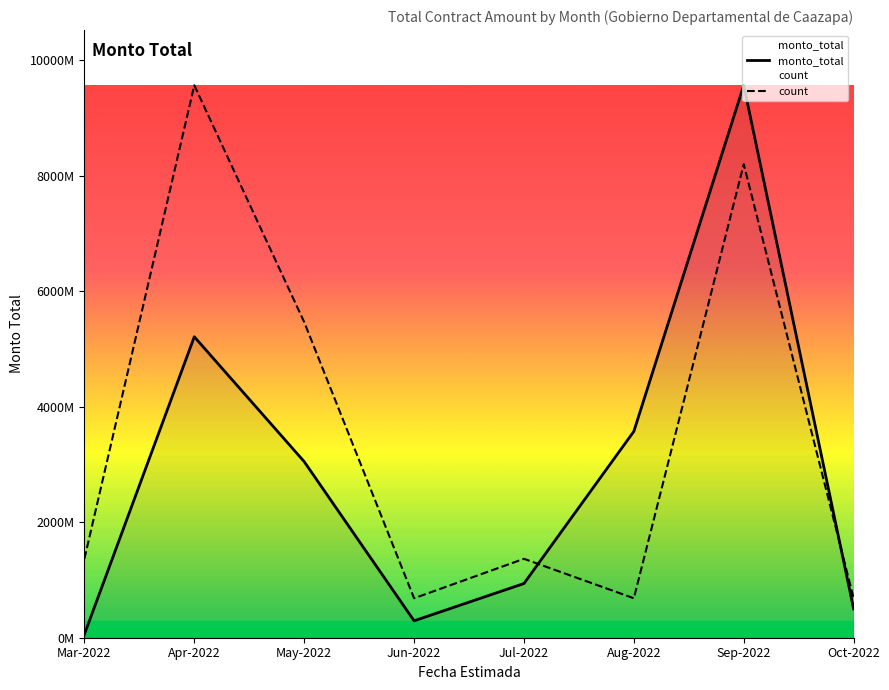

In count, how many points are lower than both neighbors (excluding endpoints)?

2